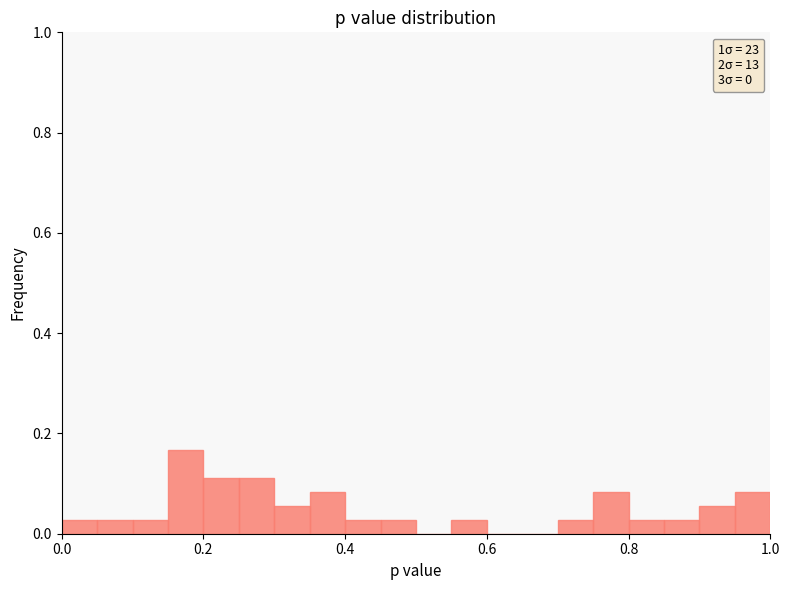

Read against the x-axis, roughly where is the centre of the tallest bar?

0.18